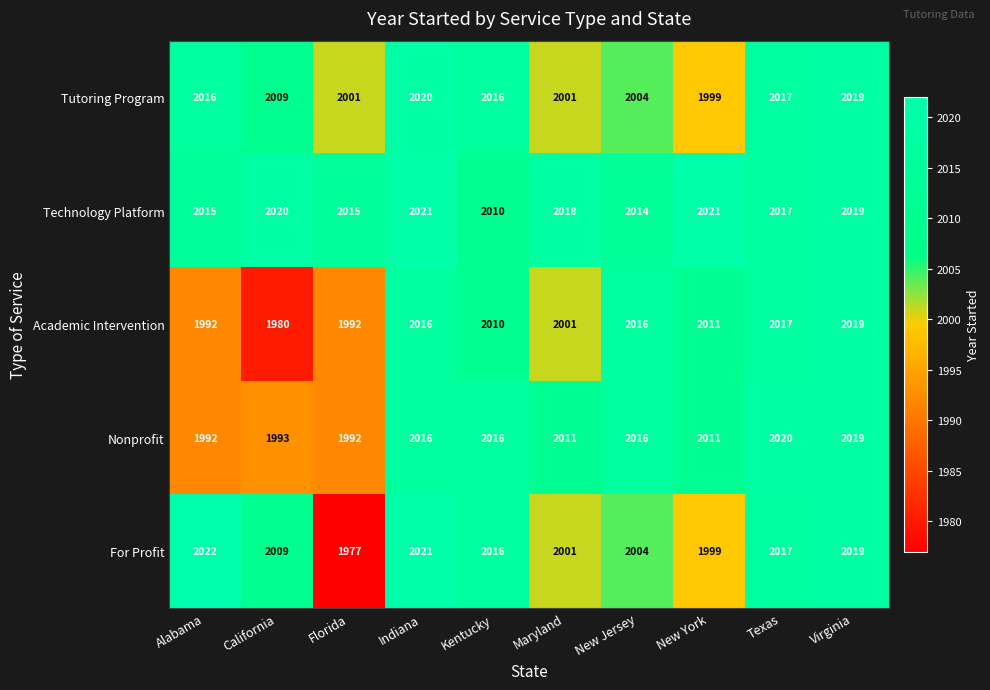

At which category is the sum across all series the highest?

Virginia